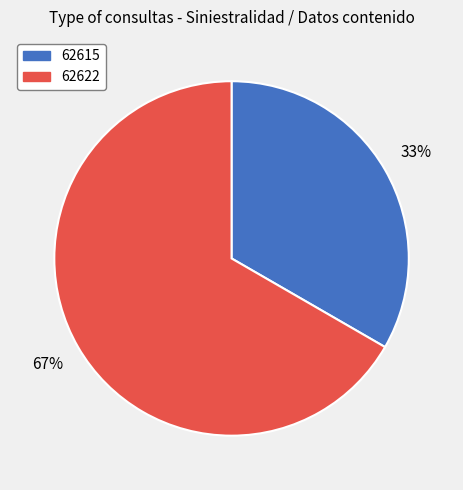

Which category accounts for the majority?

62622